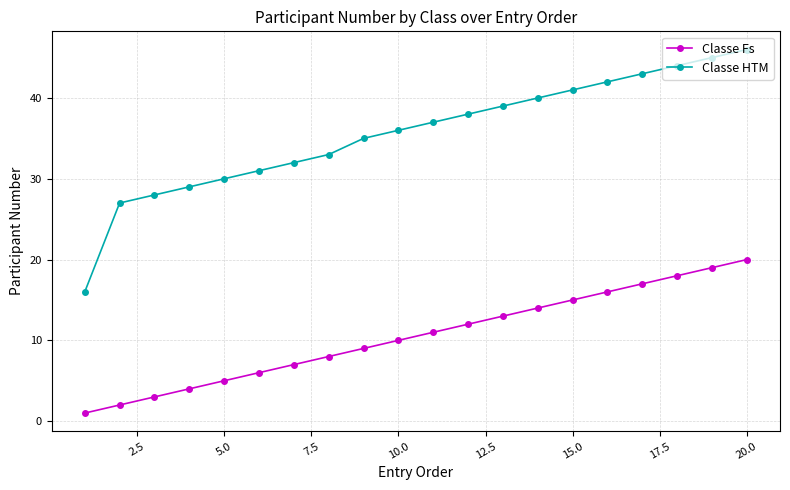

At how many categories does at least one series exceed 26?

19